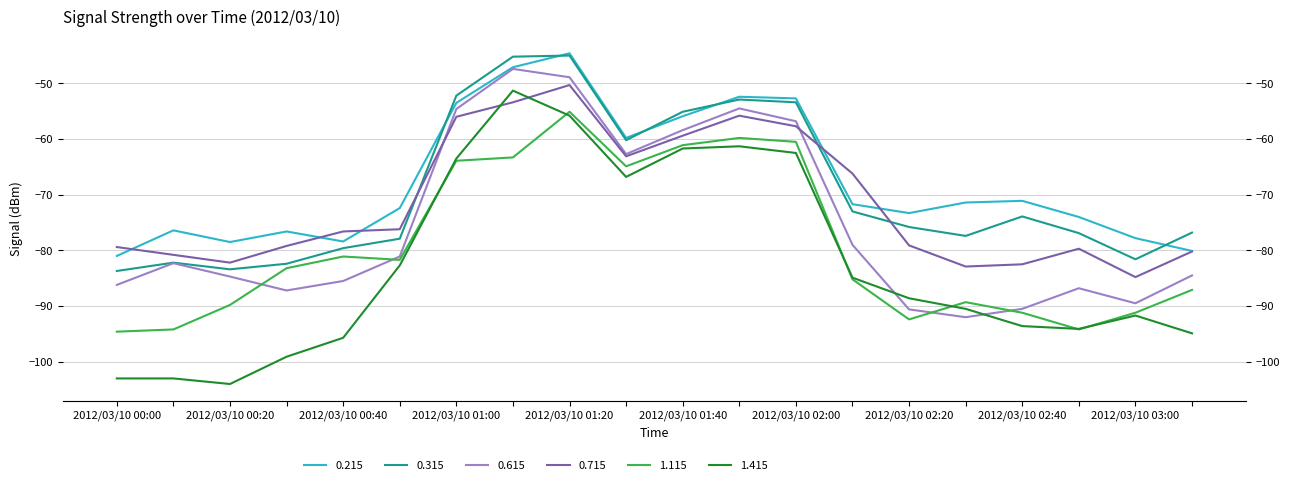

Rank the categories by 1.415 value from lowest to highest.

2012/03/10 00:20, 2012/03/10 00:00, 2012/03/10 00:10, 2012/03/10 00:30, 2012/03/10 00:40, 2012/03/10 03:10, 2012/03/10 02:50, 2012/03/10 02:40, 2012/03/10 03:00, 2012/03/10 02:30, 2012/03/10 02:20, 2012/03/10 02:10, 2012/03/10 00:50, 2012/03/10 01:30, 2012/03/10 01:00, 2012/03/10 02:00, 2012/03/10 01:40, 2012/03/10 01:50, 2012/03/10 01:20, 2012/03/10 01:10